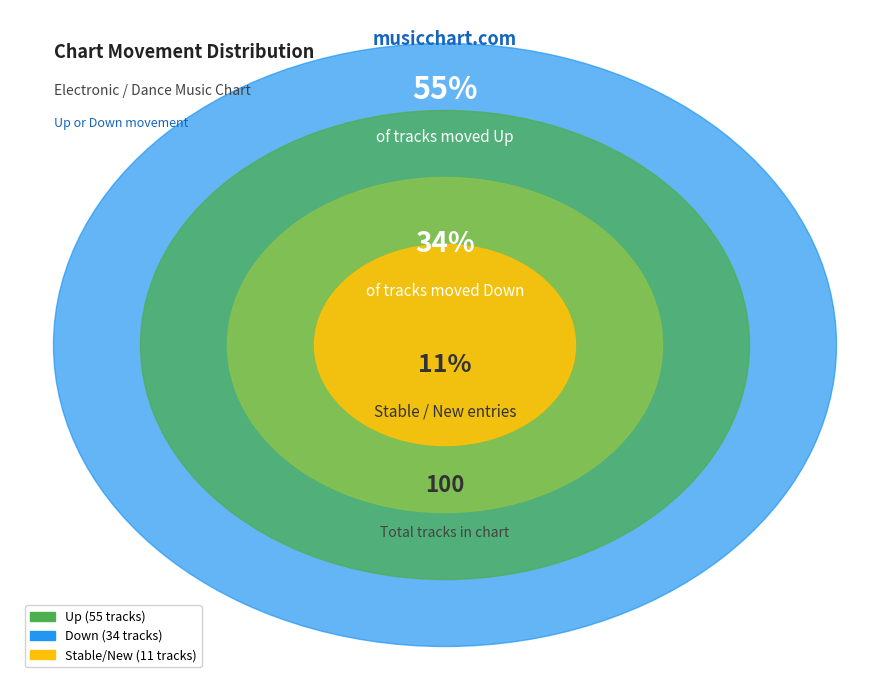

Count the number of slices in the pie.

3